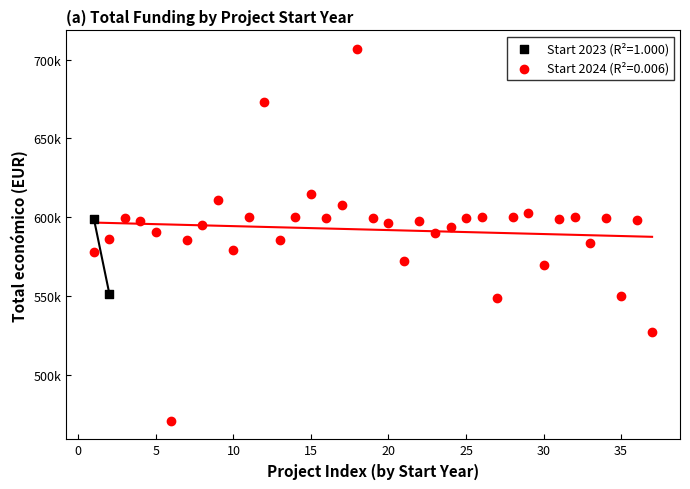

What are all the series names shown in the legend?

Start 2023 (R²=1.000), Start 2024 (R²=0.006)